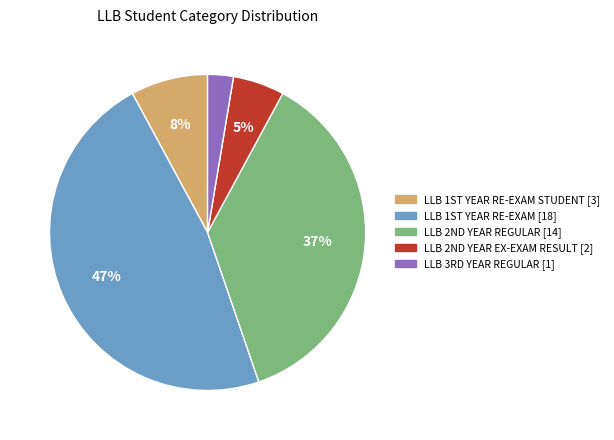

To the nearest percent, what is the average slice percentage?

20%